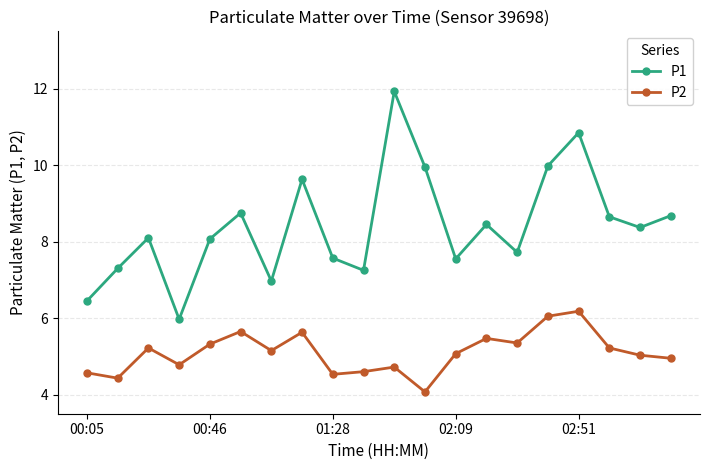

What is the lowest value of the P1 series?

6.0